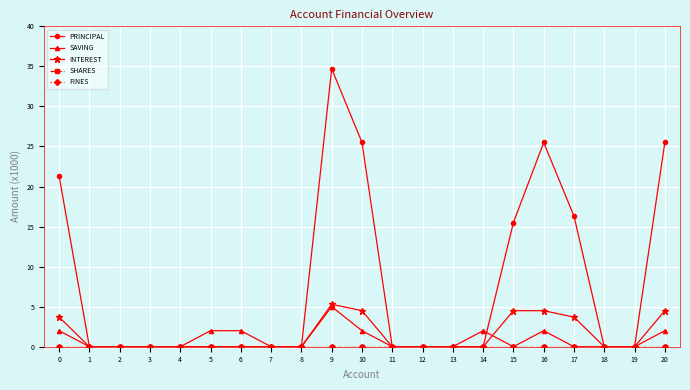

What is the sum of the SAVING values at 9 and 11?

5.0